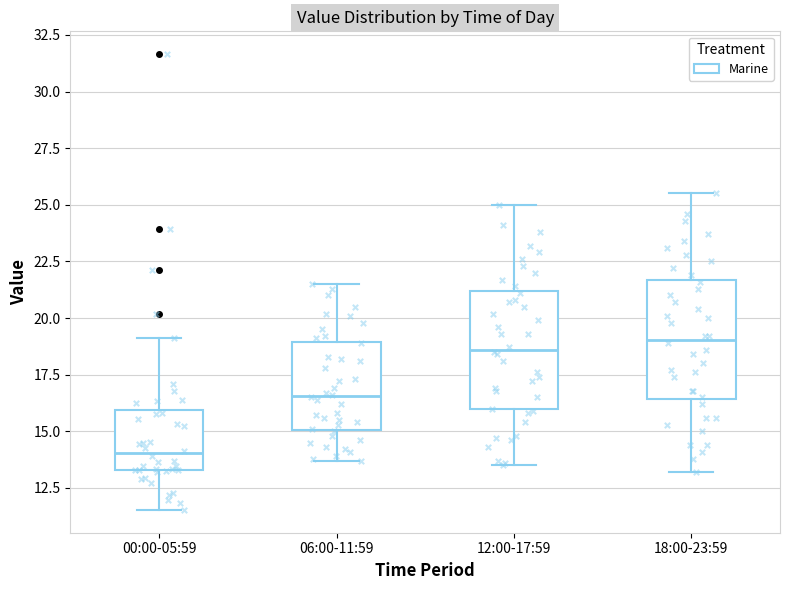

Reading left to right, transcribe this box plot: for each box, give where its median line is, the range the box spans, and where its two whiskers end, as read against the y-axis. The values are not printed on the chart, so give them approximately, as read against the axis.

00:00-05:59: median 14.0, box 13.5 to 16.0, whiskers 11.5 to 19.0
06:00-11:59: median 16.5, box 15.0 to 19.0, whiskers 13.5 to 21.5
12:00-17:59: median 18.5, box 16.0 to 21.0, whiskers 13.5 to 25.0
18:00-23:59: median 19.0, box 16.5 to 21.5, whiskers 13.0 to 25.5